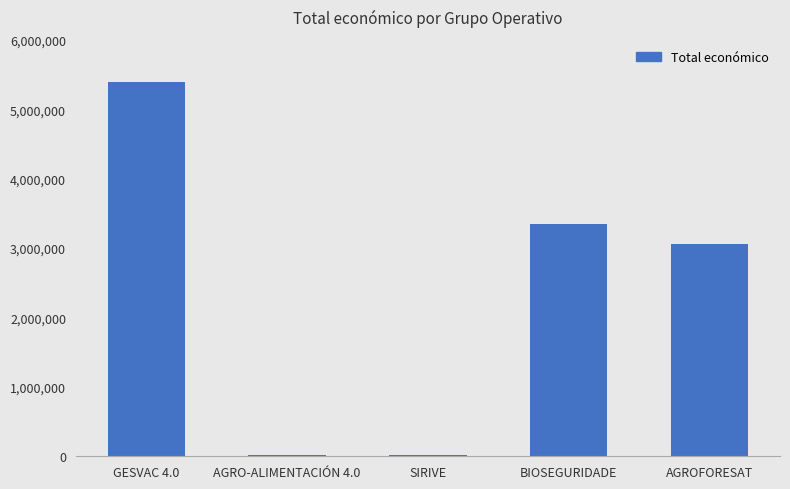

What is the sum of all values?

11820440